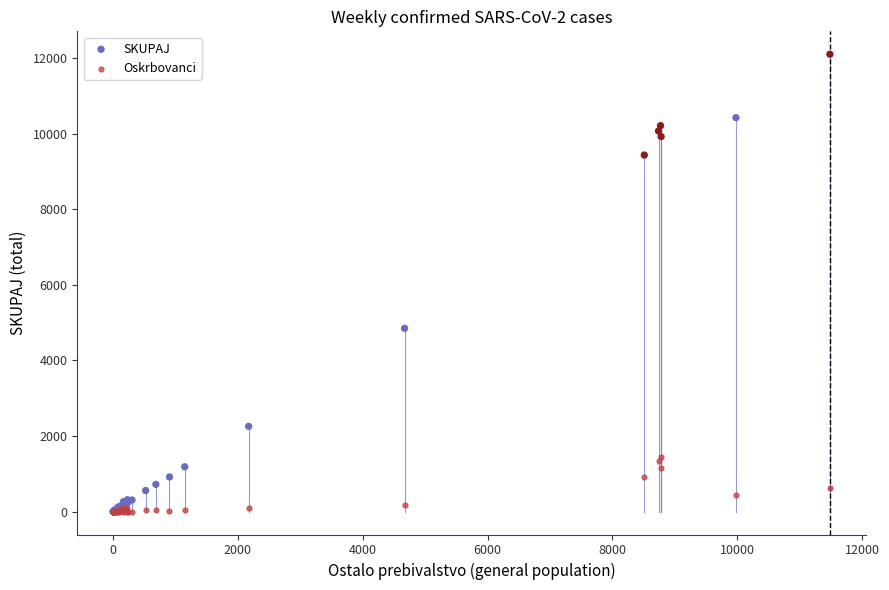

In the SKUPAJ series, what Y value is closest to 6054?

4852